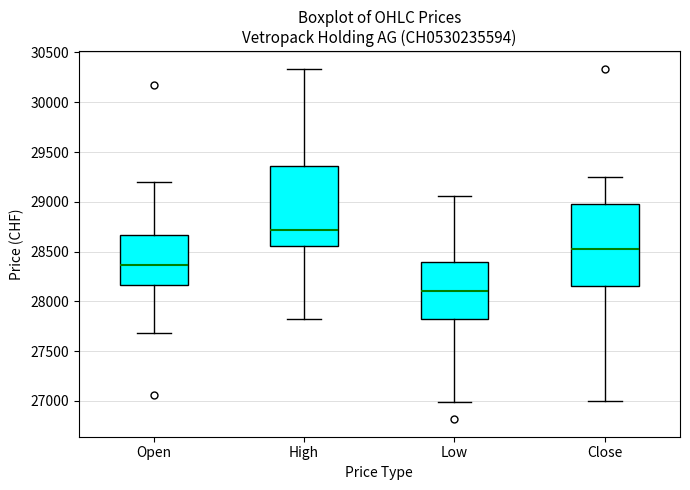

Reading left to right, transcribe this box plot: for each box, give where its median line is, the range the box spans, and where its two whiskers end, as read against the y-axis. The values are not printed on the chart, so give them approximately, as read against the axis.

Open: median 28350, box 28150 to 28650, whiskers 27700 to 29200
High: median 28700, box 28550 to 29350, whiskers 27800 to 30350
Low: median 28100, box 27800 to 28400, whiskers 27000 to 29050
Close: median 28500, box 28150 to 29000, whiskers 27000 to 29250